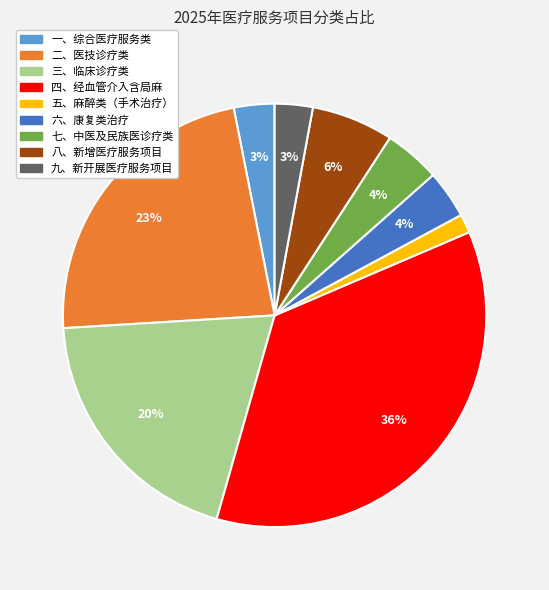

Which has a higher value, 一、综合医疗服务类 or 六、康复类治疗?

六、康复类治疗